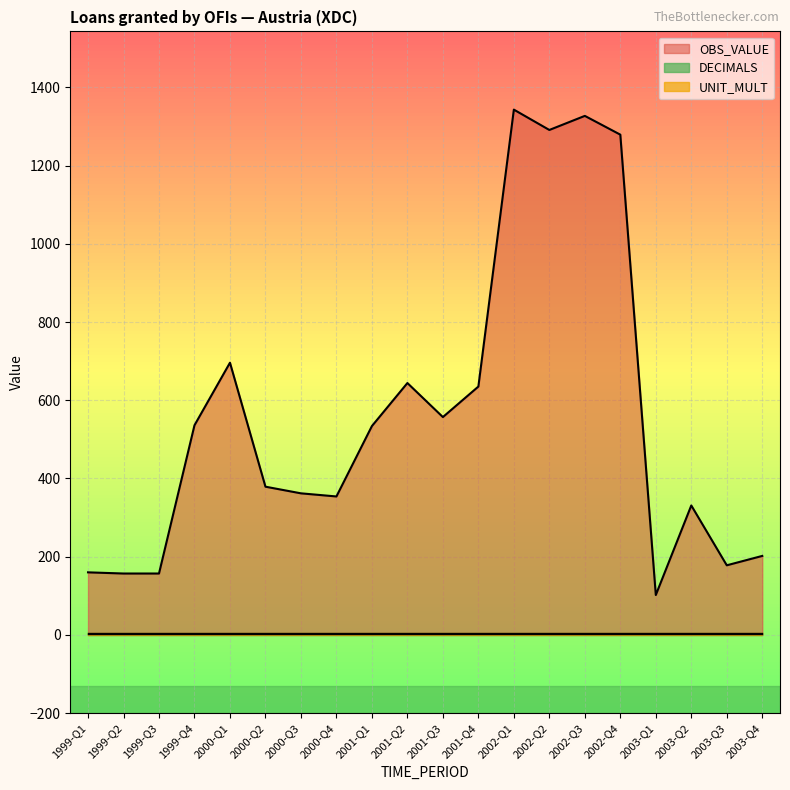

Which series has the largest range (max minus min)?

OBS_VALUE